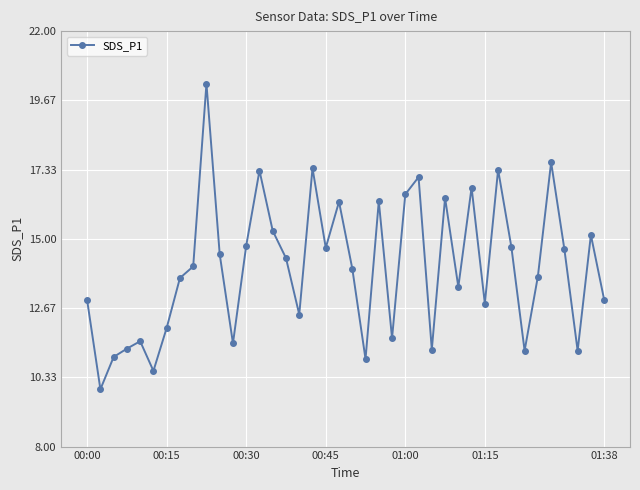

What is the value of the 13th point from the left?

14.8